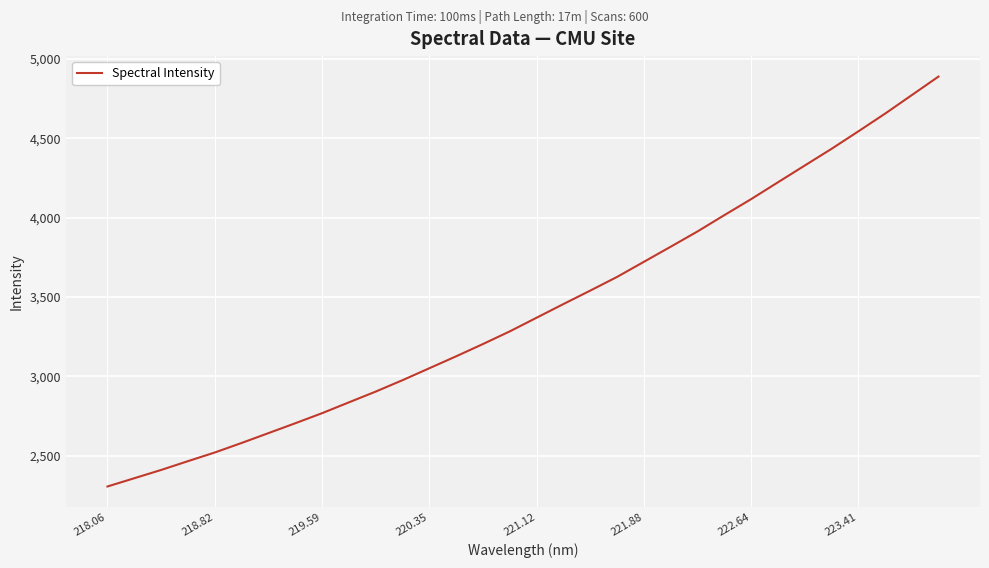

What is the greatest value displayed?

4888.2